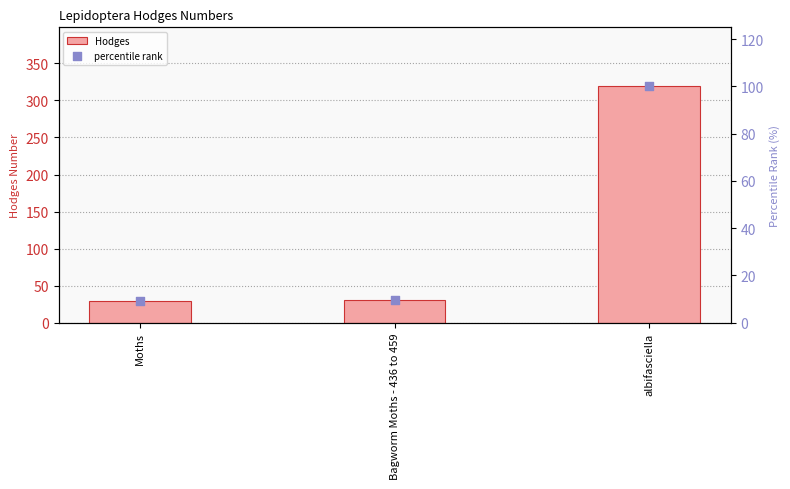

At how many categories does at least one series exceed 12?

3